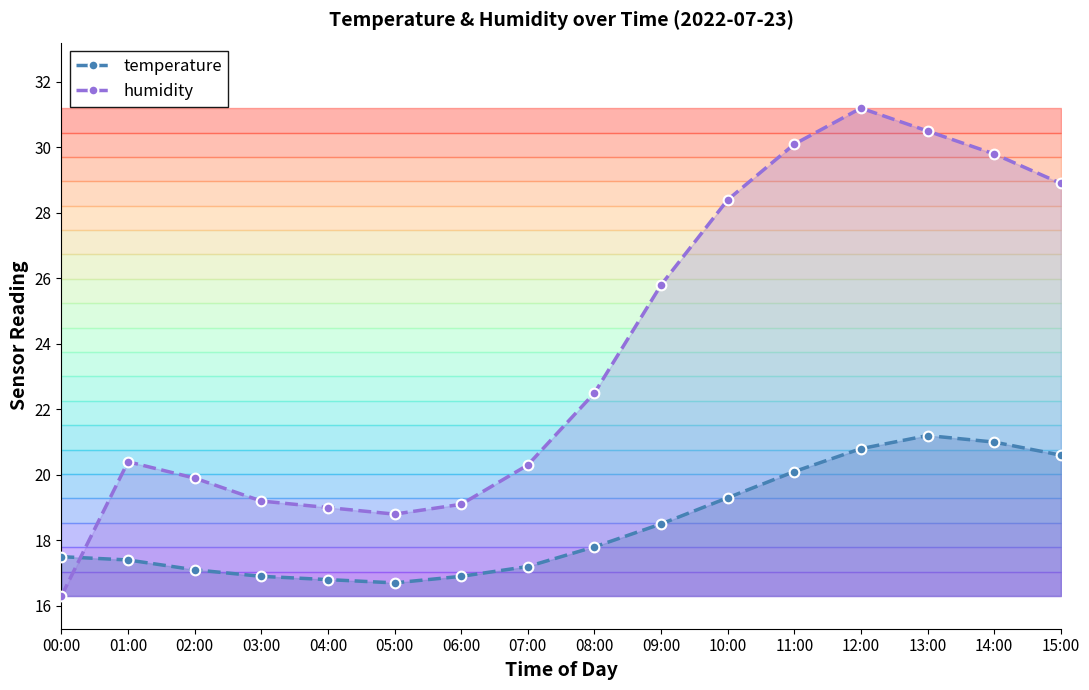

True or false: humidity has more than 0 interior local peaks.

True